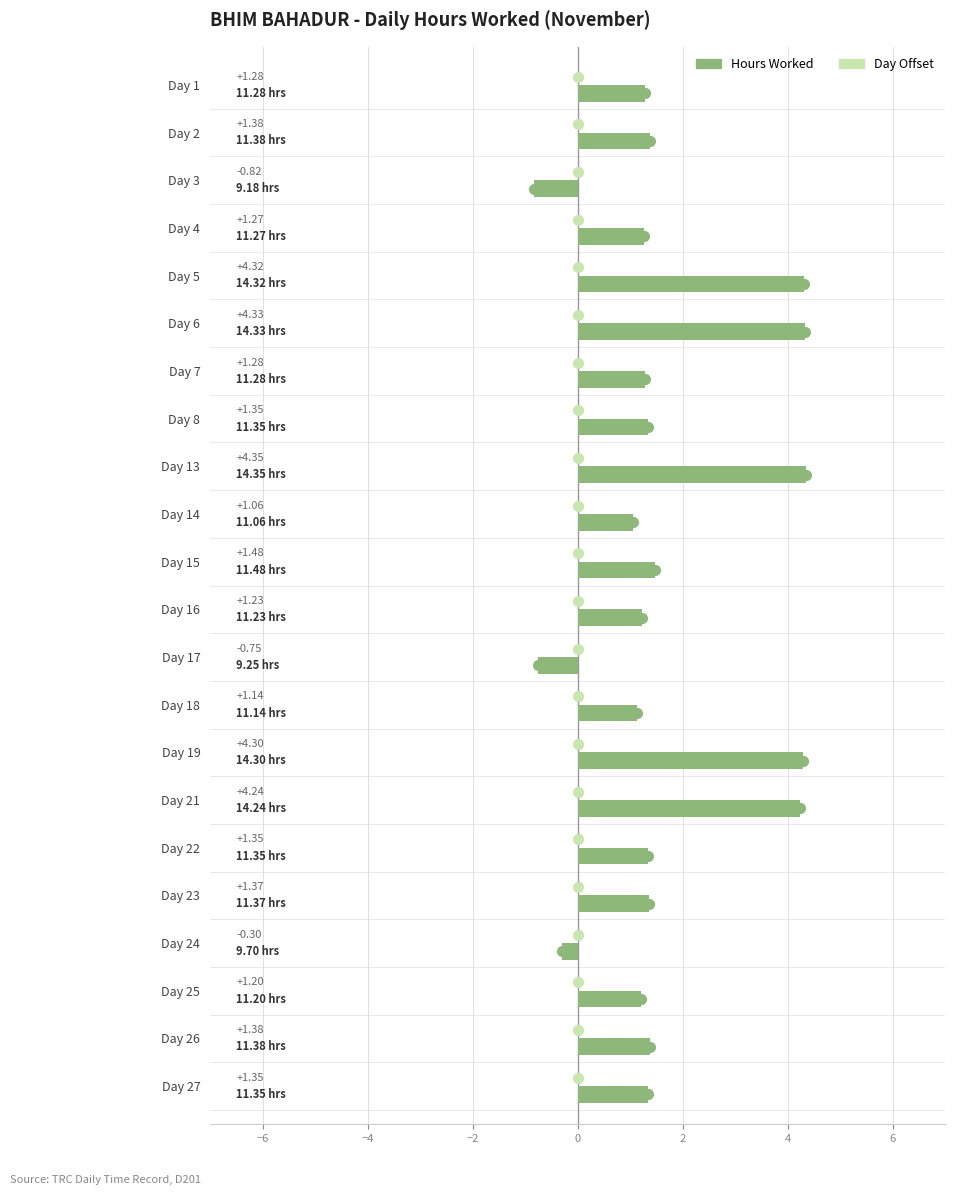

Does the chart contain any negative values?

Yes